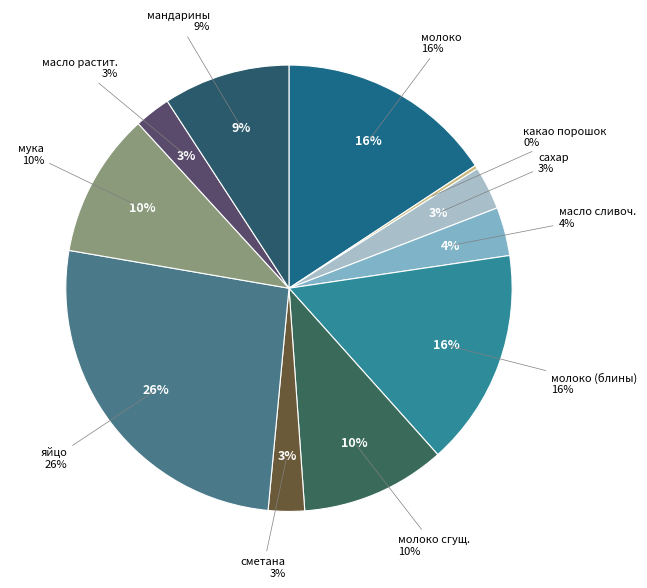

Is the sum of сахар and сметана greater than half?

No